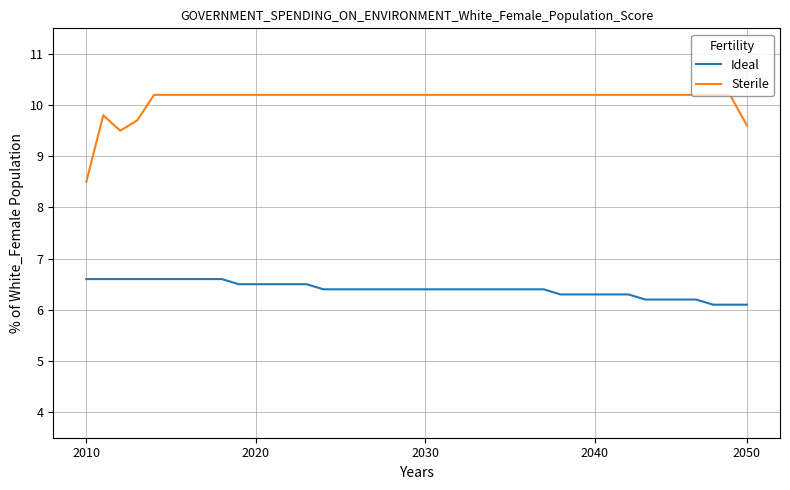

True or false: Sterile and Ideal intersect in this chart.

False